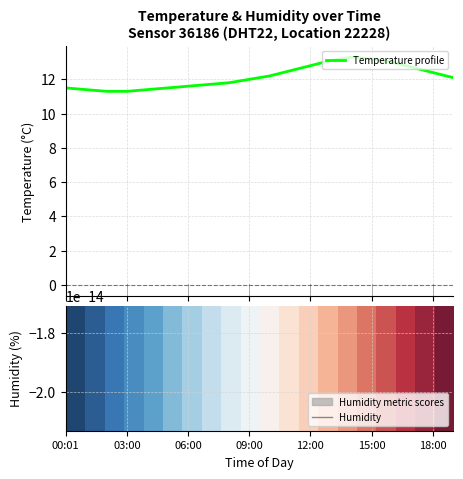

Where does the Temperature profile series first go above 12?

10